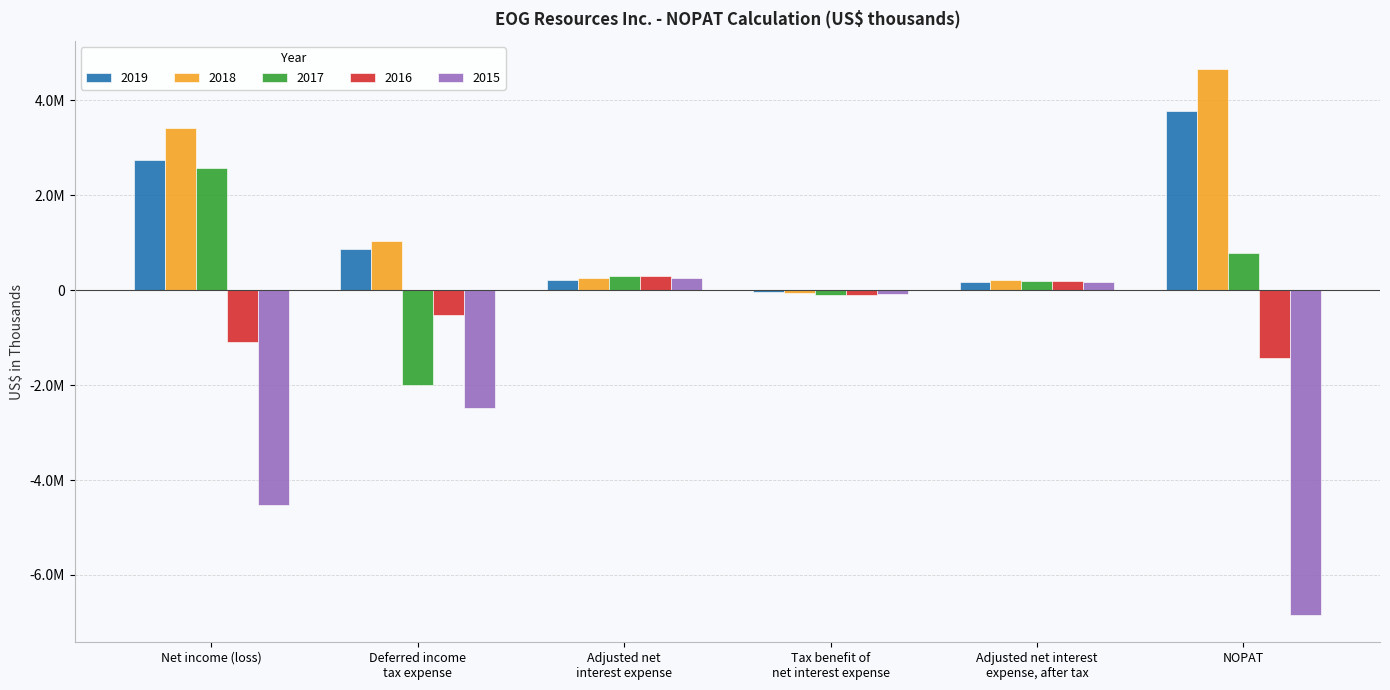

Does the chart contain stacked bars?

No